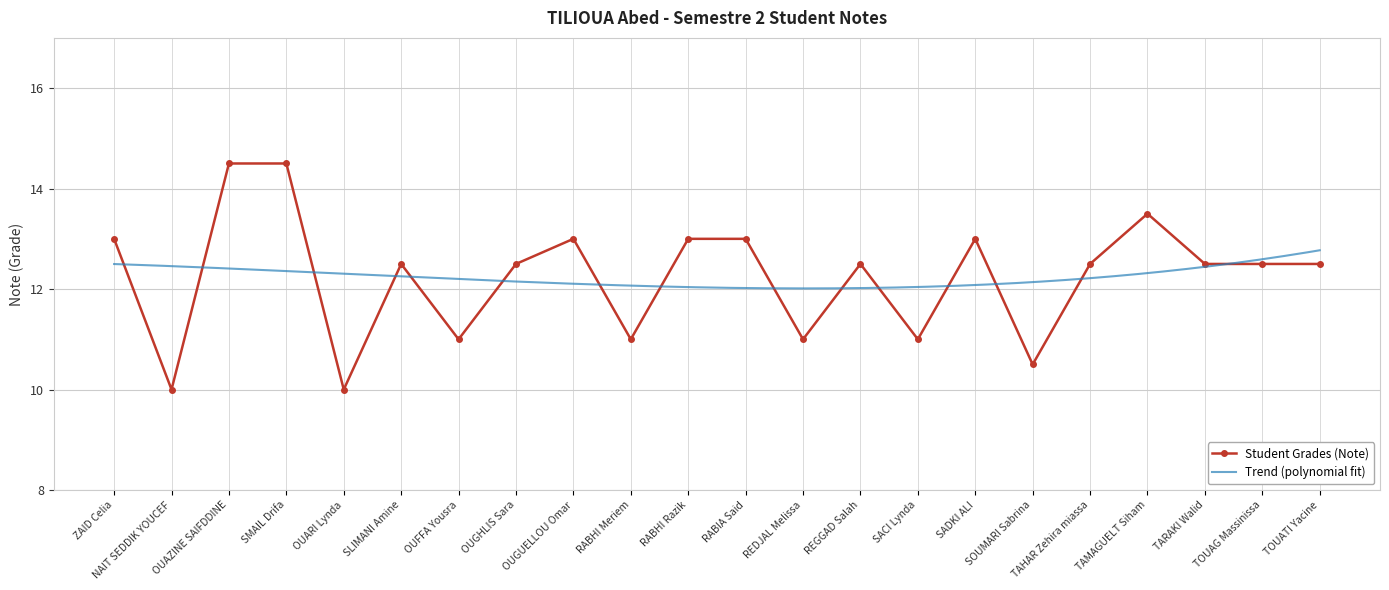

Rank the categories by value from lowest to highest.

NAIT SEDDIK YOUCEF, OUARI Lynda, SOUMARI Sabrina, OUFFA Yousra, RABHI Meriem, REDJAL Melissa, SACI Lynda, SLIMANI Amine, OUGHLIS Sara, REGGAD Salah, TAHAR Zehira miassa, TARAKI Walid, TOUAG Massinissa, TOUATI Yacine, ZAID Celia, OUGUELLOU Omar, RABHI Razik, RABIA Said, SADKI ALI, TAMAGUELT Siham, OUAZINE SAIFDDINE, SMAIL Drifa